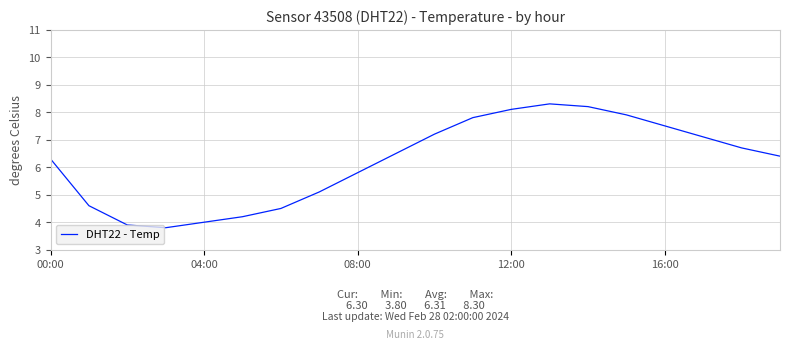

What is the smallest value displayed?

3.8